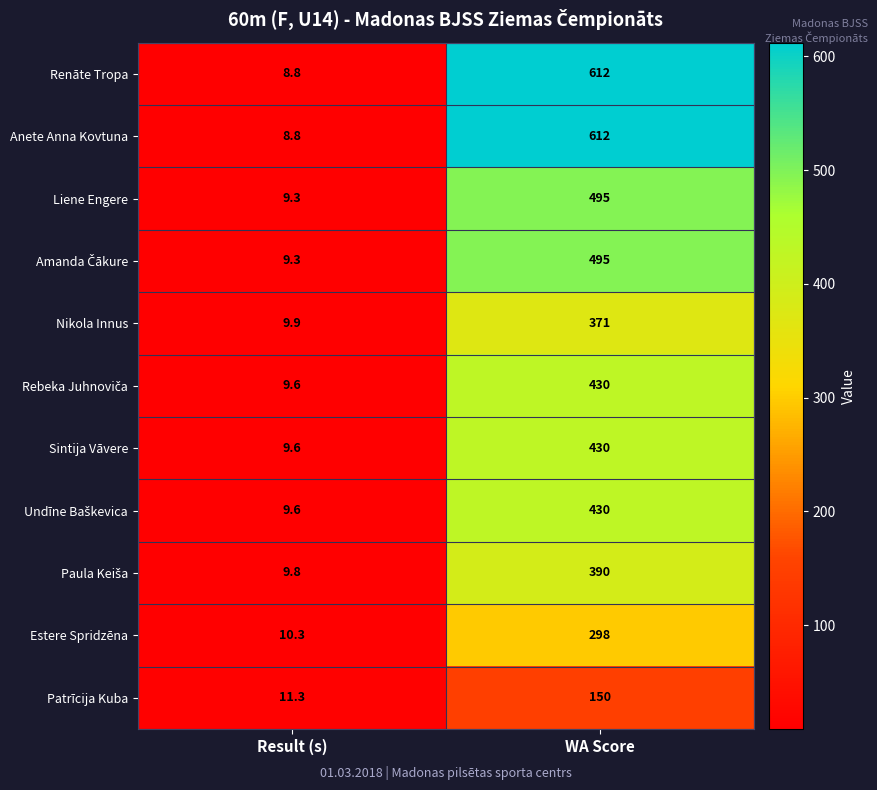

Which category has the highest value across all series?

WA Score